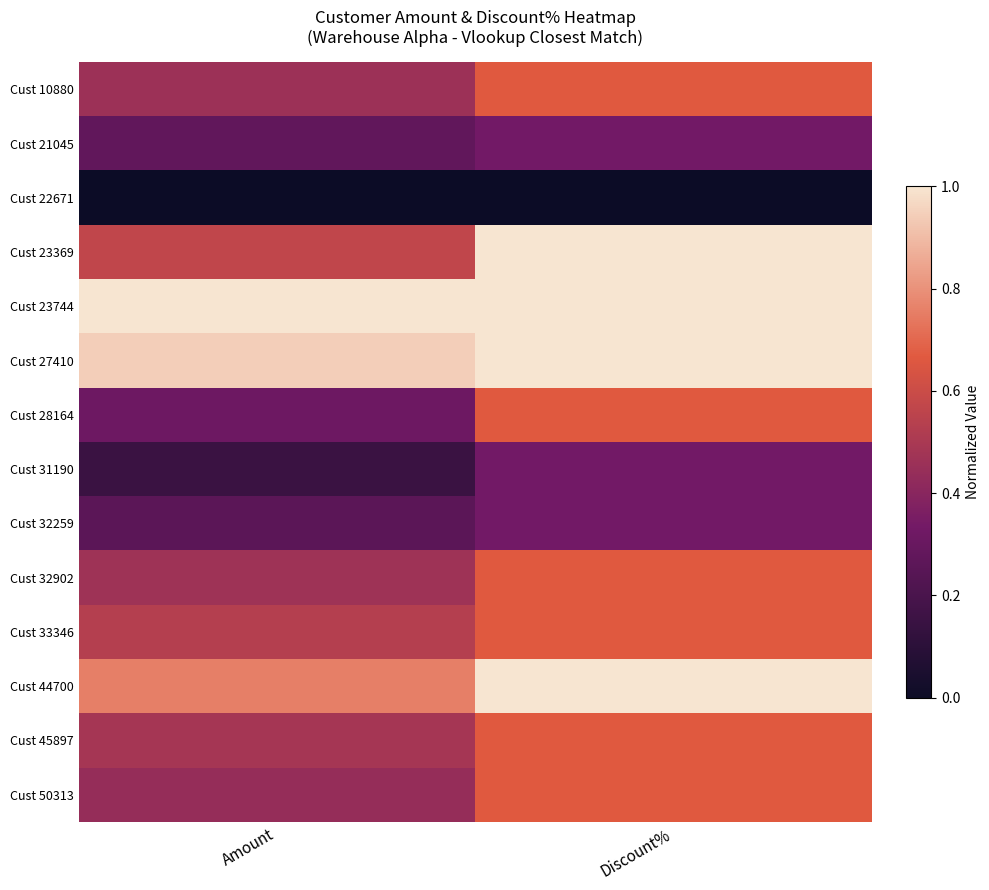

What is the greatest value displayed?

1.0